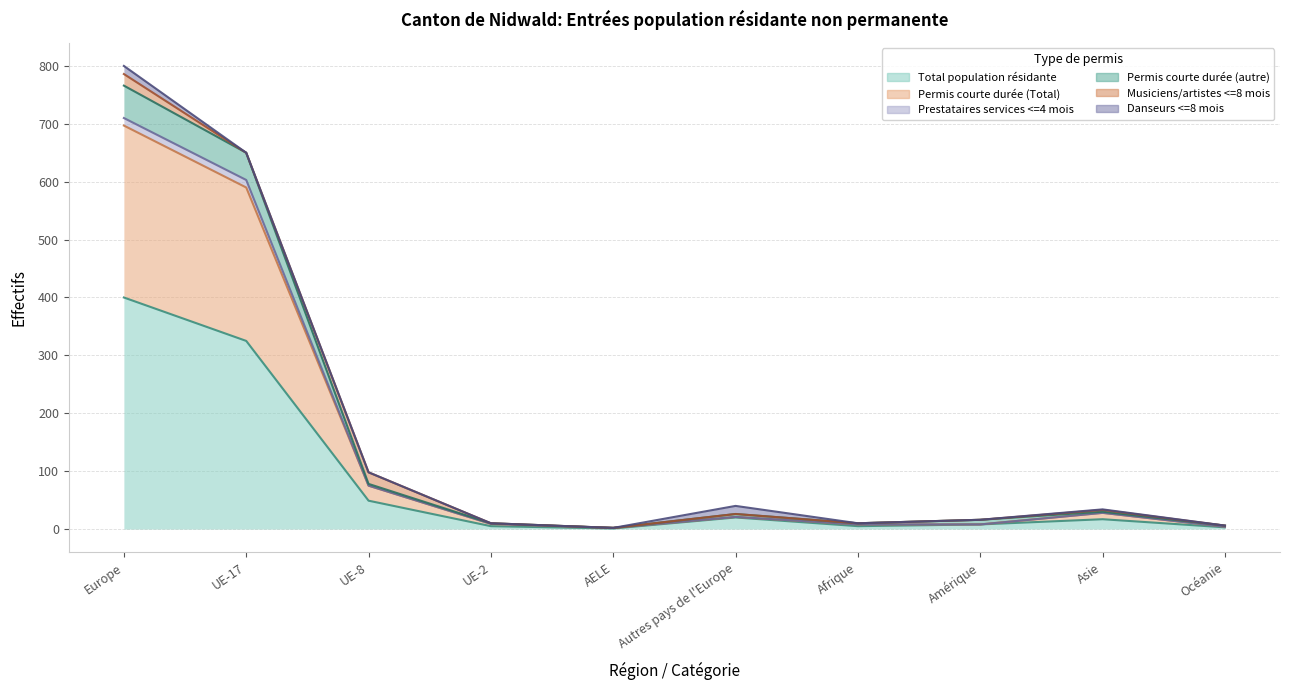

What is the sum of all Permis courte durée (Total) values?

1468